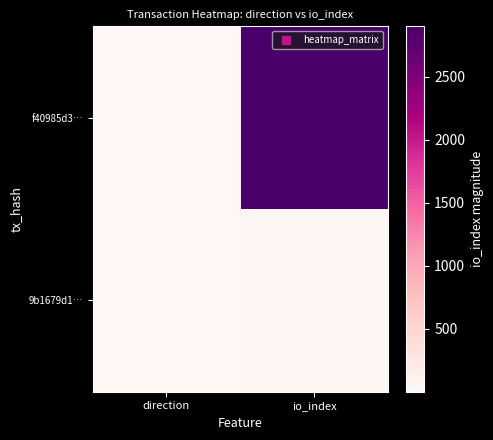

List the series in order of their overall mean, lowest first.

9b1679d1…, f40985d3…